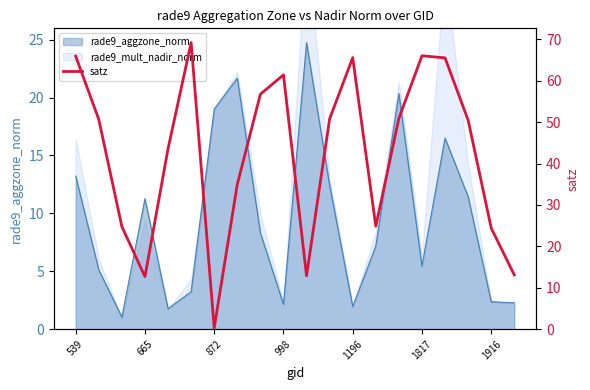

Does the chart have visible grid lines?

No